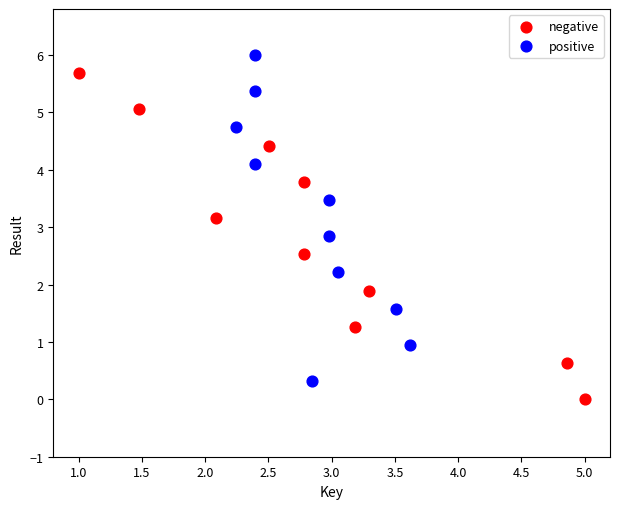

Which series contains the lowest Y value?

negative